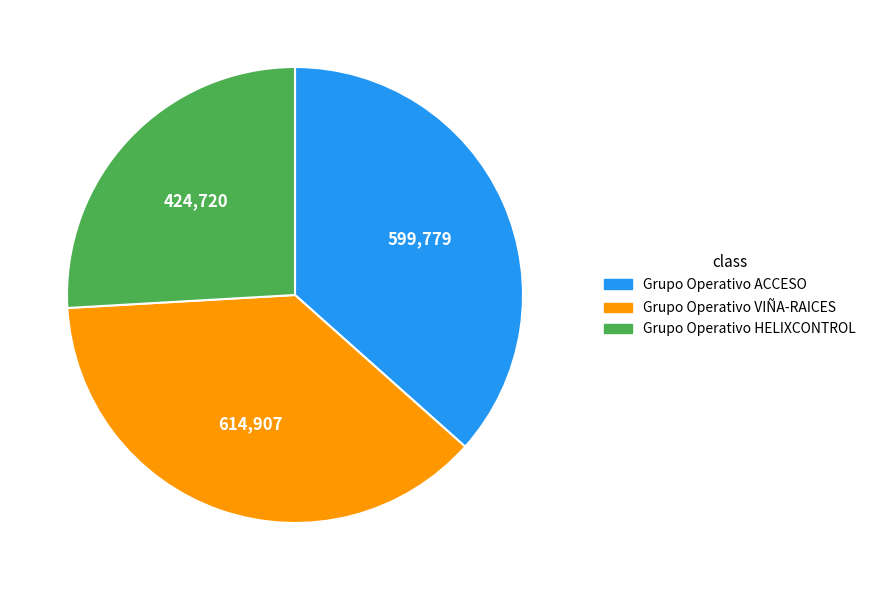

Rank the categories by value from highest to lowest.

Grupo Operativo VIÑA-RAICES, Grupo Operativo ACCESO, Grupo Operativo HELIXCONTROL